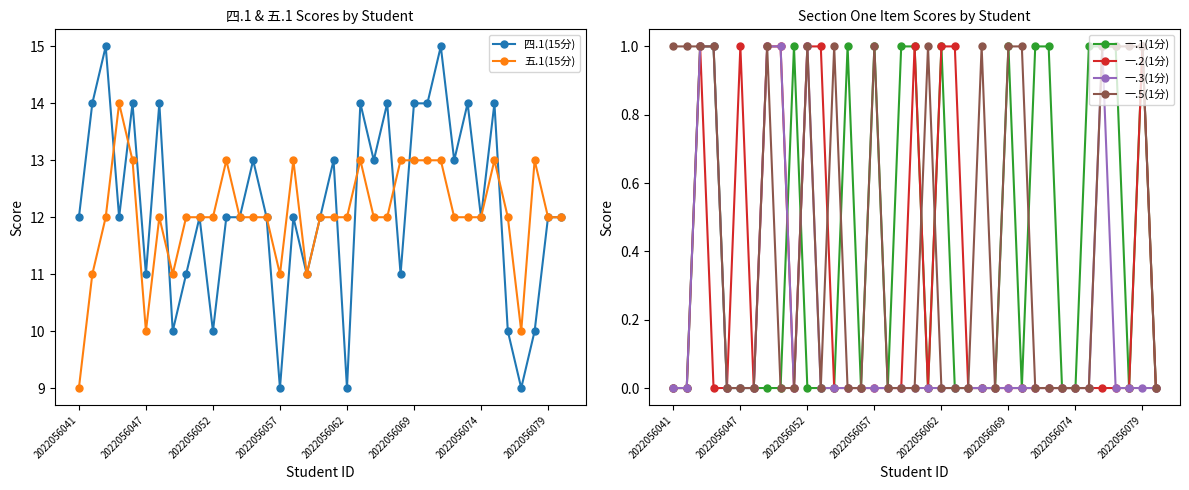

True or false: 一.1(1分) has a value of 1 at 2022056062.

True